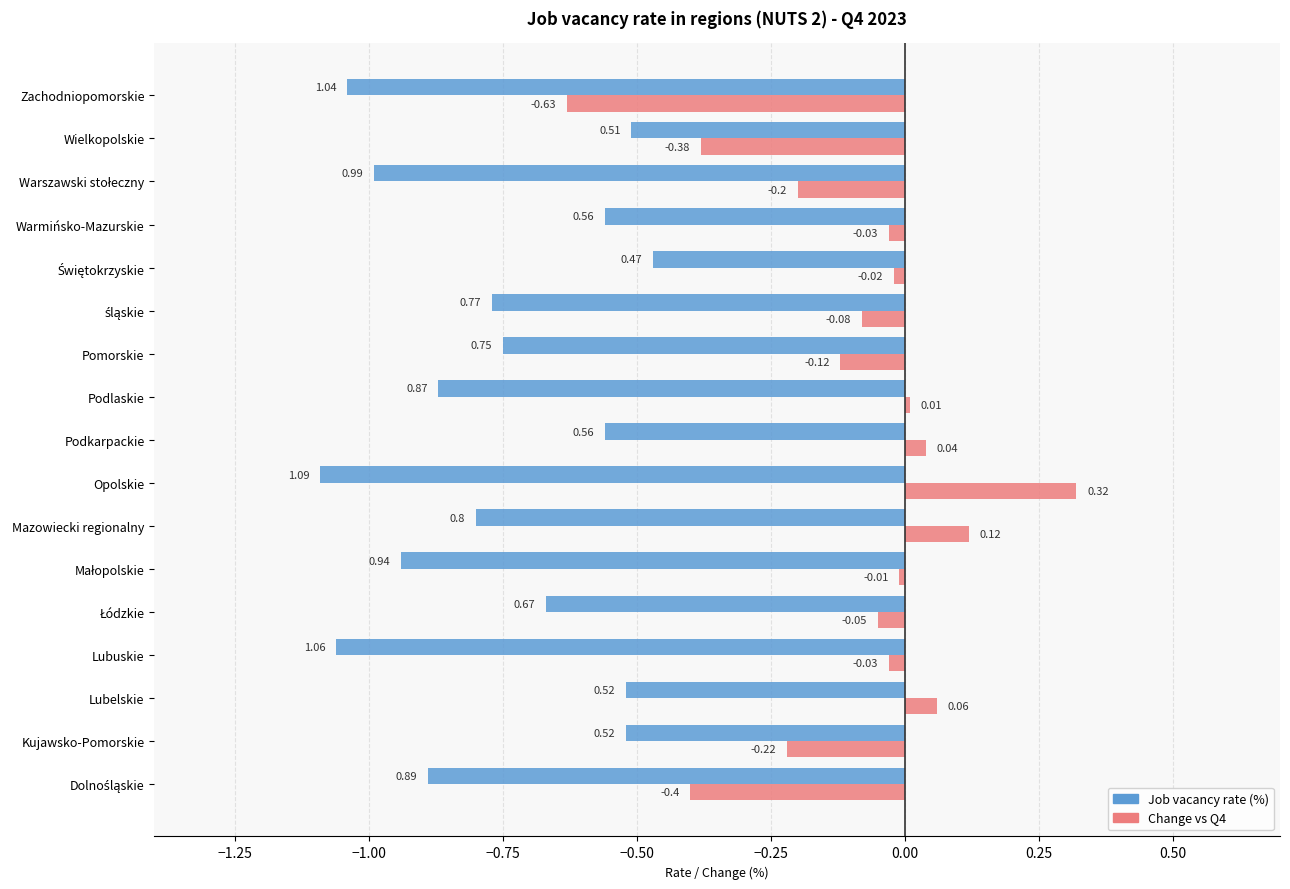

Which series has the largest range (max minus min)?

Change vs Q4